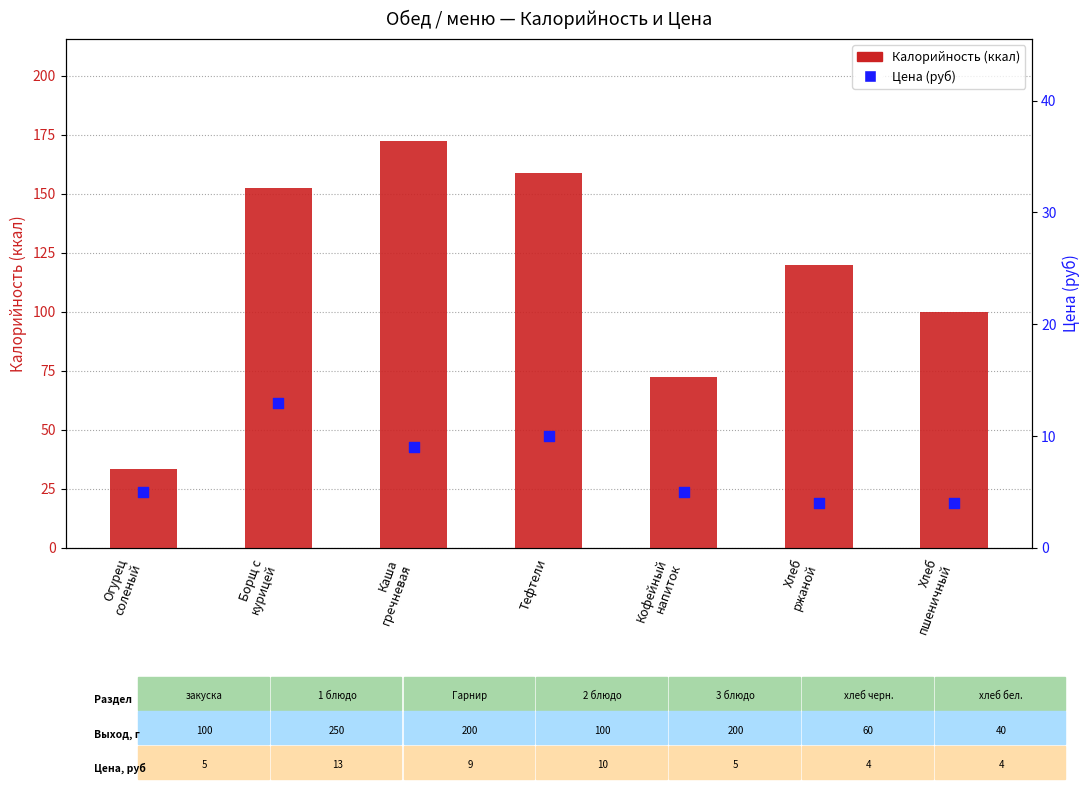

Is the value of Цена (руб) at Кофейный
напиток greater than the value of Калорийность (ккал) at Борщ с
курицей?

No